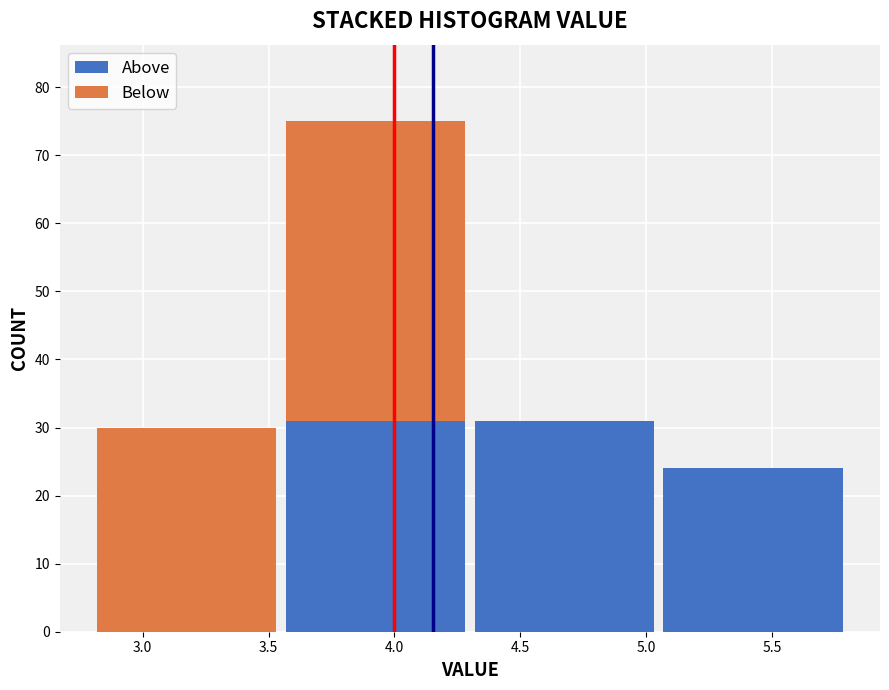

Reading left to right, list every stacked bar in this chart as the range it spans on the x-axis followed by its total height. The values are not printed on the chart, so give them approximately, as read against the axis.

2.80 to 3.55: 30
3.55 to 4.30: 75
4.30 to 5.05: 31
5.05 to 5.80: 24